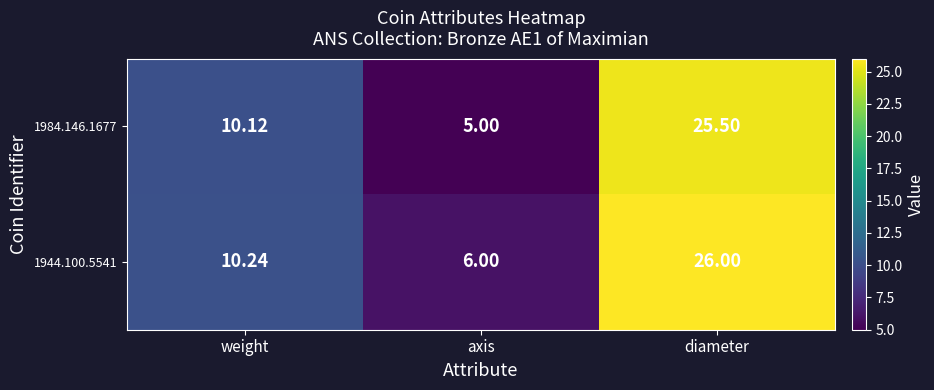

At which category is the sum across all series the highest?

diameter